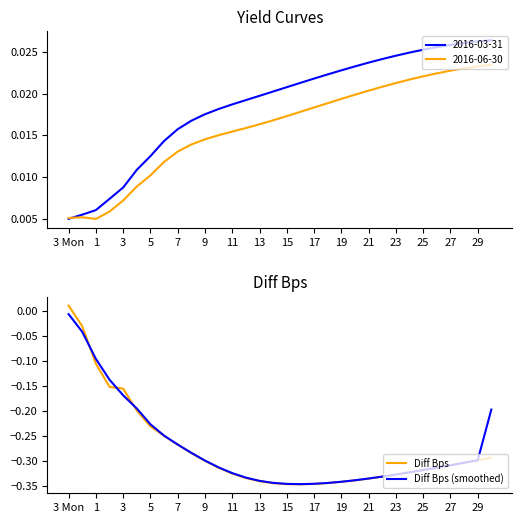

Reading left to right, extract all data points from this chart.

Diff Bps: 0.0	-0.0	-0.1	-0.2	-0.2	-0.2	-0.2	-0.3	-0.3	-0.3	-0.3	-0.3	-0.3	-0.3	-0.3	-0.3	-0.3	-0.3	-0.3	-0.3	-0.3	-0.3	-0.3	-0.3	-0.3	-0.3	-0.3	-0.3	-0.3	-0.3	-0.3	-0.3
Diff Bps (smoothed): -0.0	-0.0	-0.1	-0.1	-0.2	-0.2	-0.2	-0.2	-0.3	-0.3	-0.3	-0.3	-0.3	-0.3	-0.3	-0.3	-0.3	-0.3	-0.3	-0.3	-0.3	-0.3	-0.3	-0.3	-0.3	-0.3	-0.3	-0.3	-0.3	-0.3	-0.3	-0.2